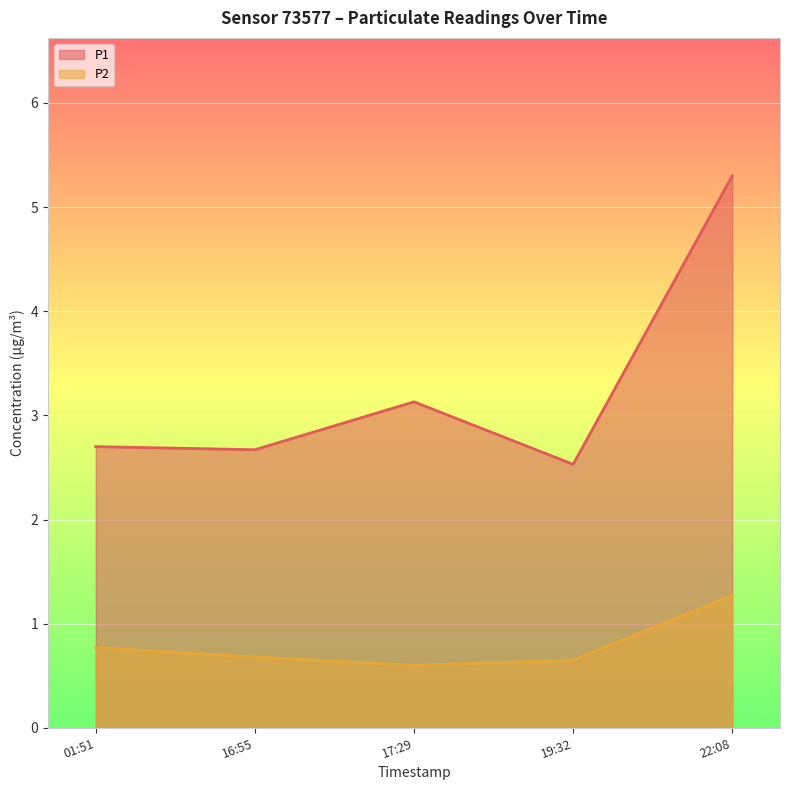

True or false: P1 and P2 intersect in this chart.

False